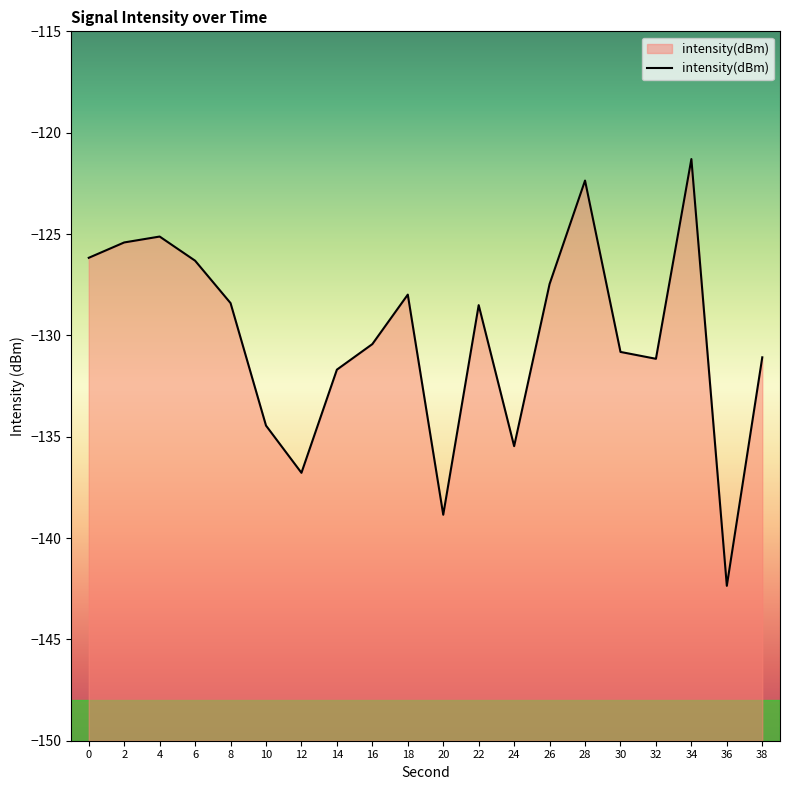

What is the sum of all values?

-2602.2